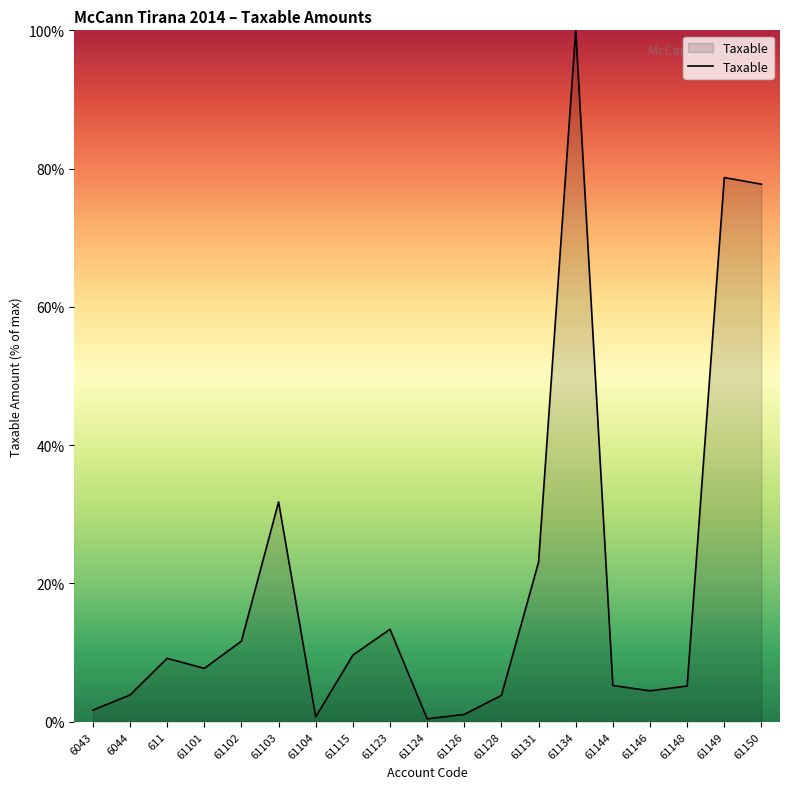

The chart shows a value of 5.2 at 61144. True or false?

True